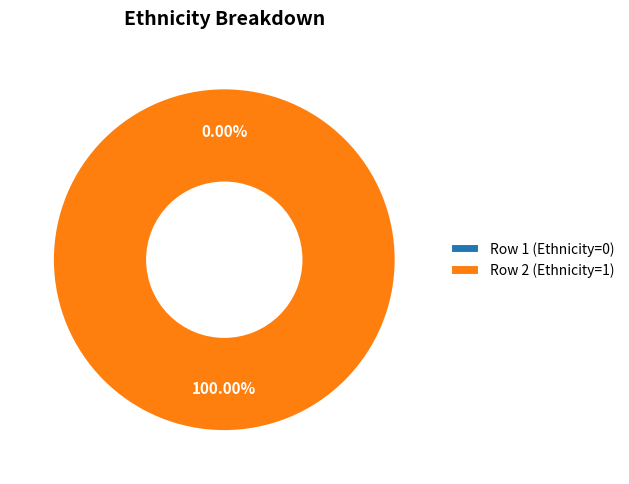

What is the largest slice in the pie chart?

Row 2 (Ethnicity=1)